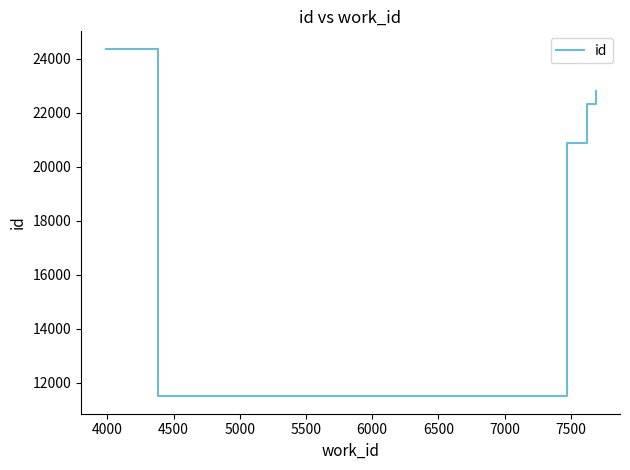

What is the sum of all values?

101929